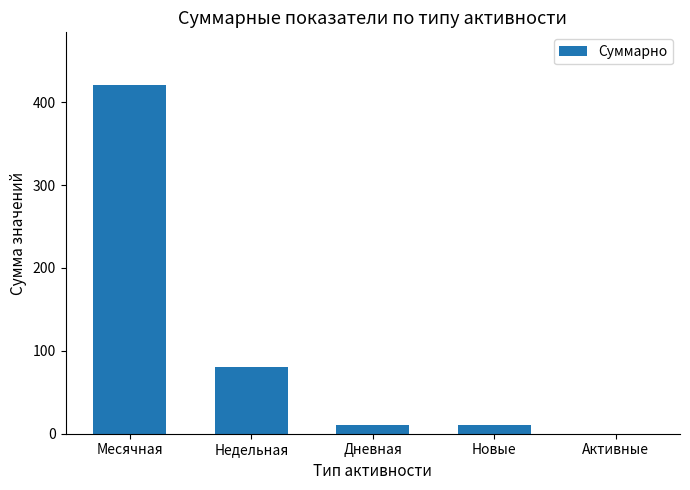

True or false: the data shows 47 at Недельная.

False